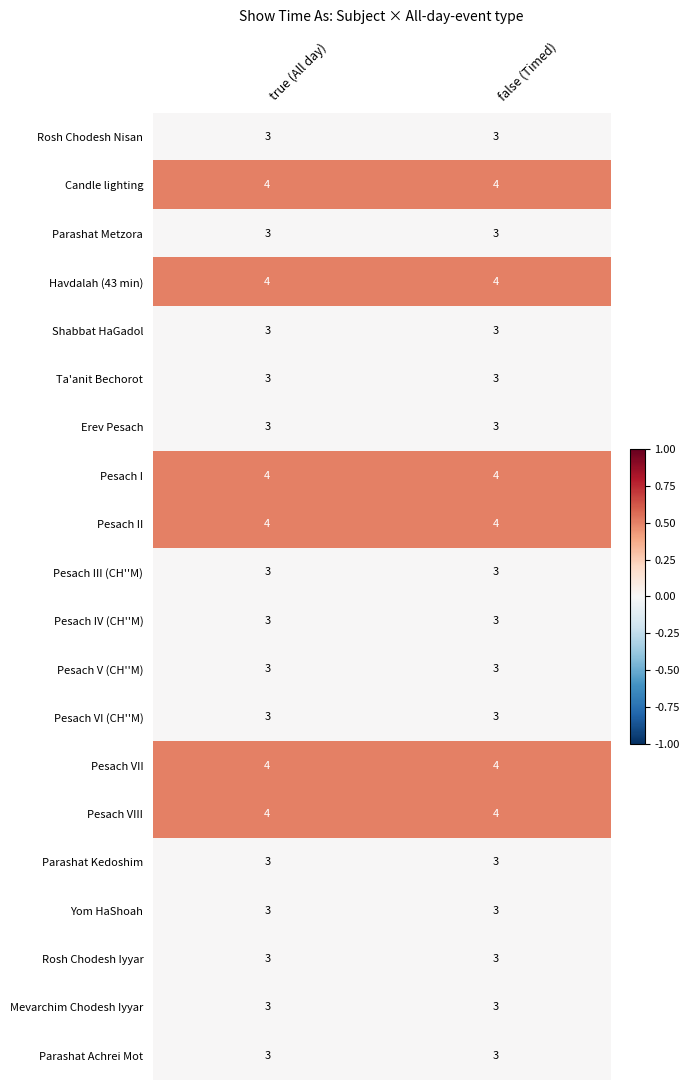

What value does the Rosh Chodesh Iyyar series have at true (All day)?

3